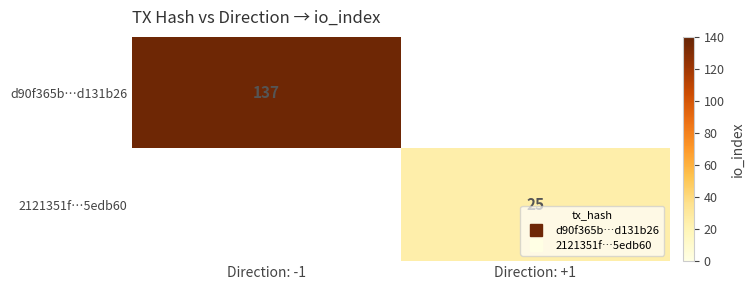

What is the average value of the 2121351f…5edb60 series?

12